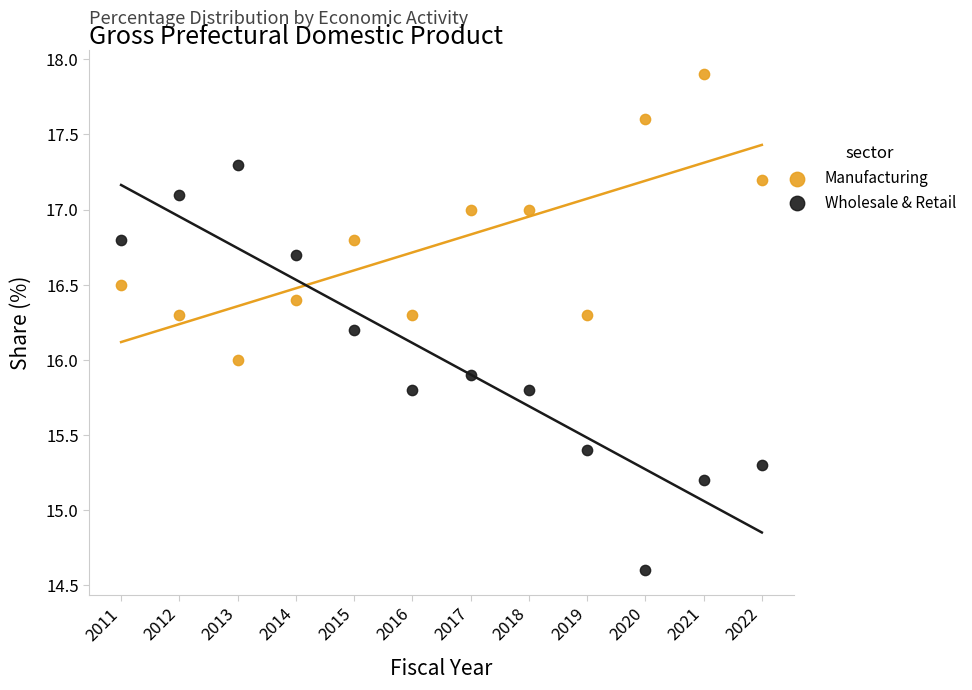

Across all data points, what is the range of X values (max minus min)?

11.0